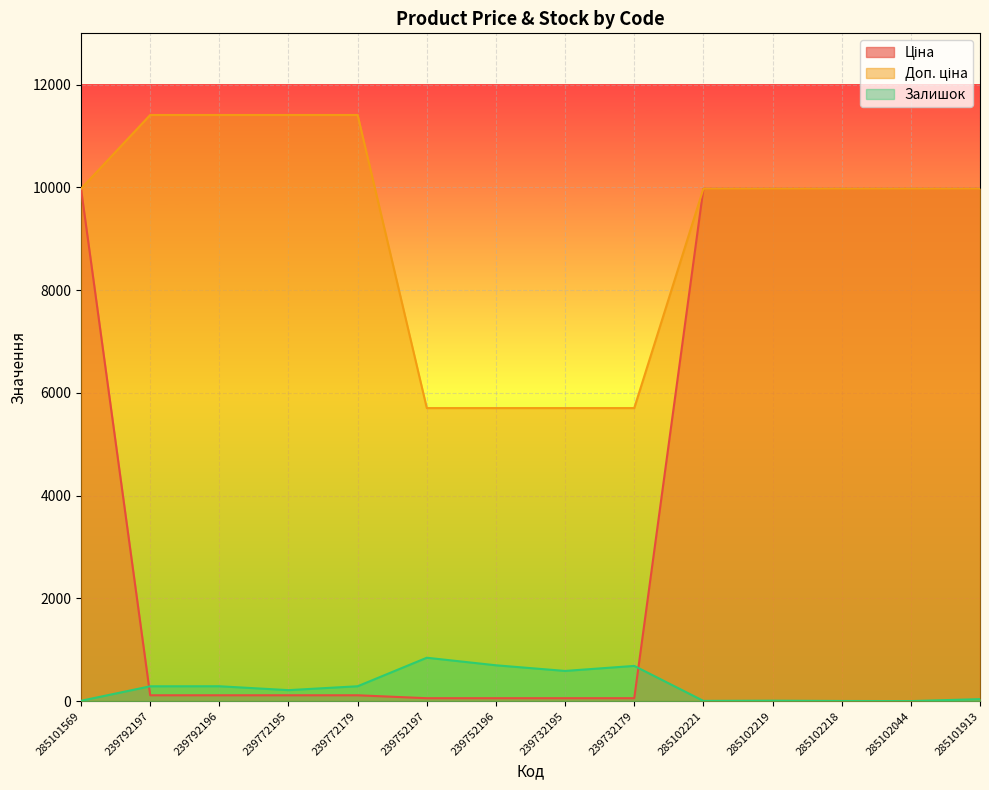

True or false: Ціна has a value of 114.1 at 239792196.

True